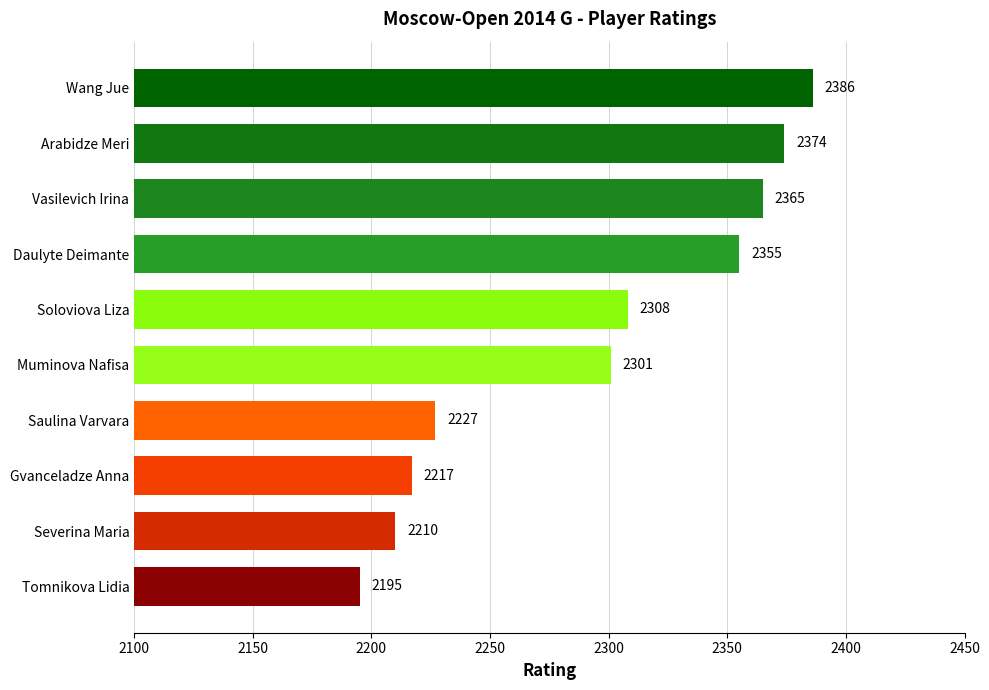

Reading bottom to top, extract all data points from this chart.

Tomnikova Lidia=2195	Severina Maria=2210	Gvanceladze Anna=2217	Saulina Varvara=2227	Muminova Nafisa=2301	Soloviova Liza=2308	Daulyte Deimante=2355	Vasilevich Irina=2365	Arabidze Meri=2374	Wang Jue=2386